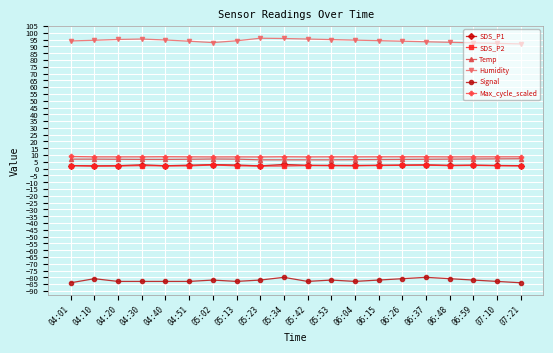

What is the label of the 19th point from the right?

04:10